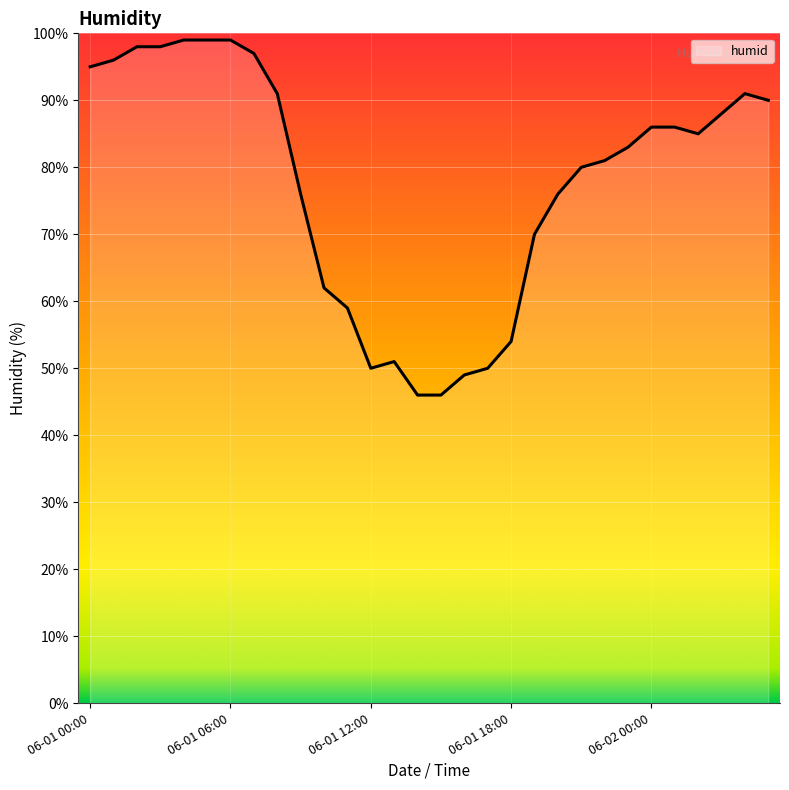

How many values are below 85?

15